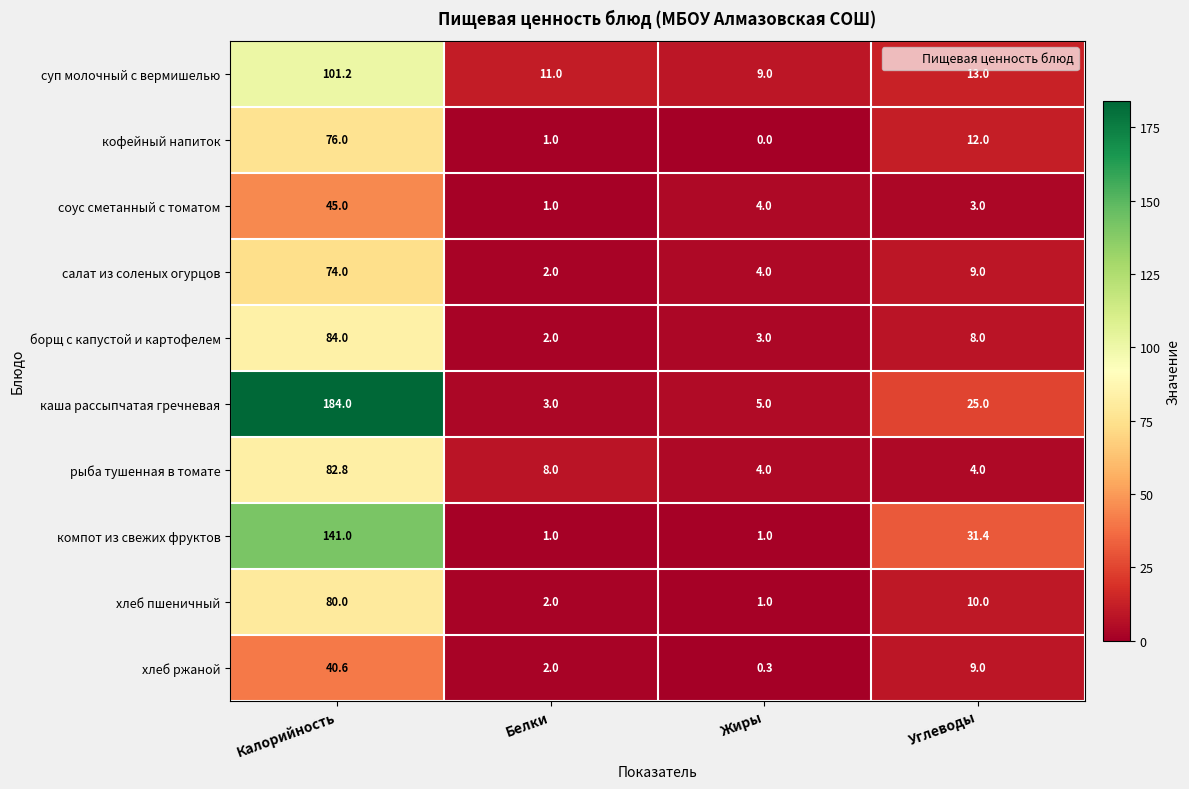

What value does the хлеб пшеничный series have at Углеводы?

10.0